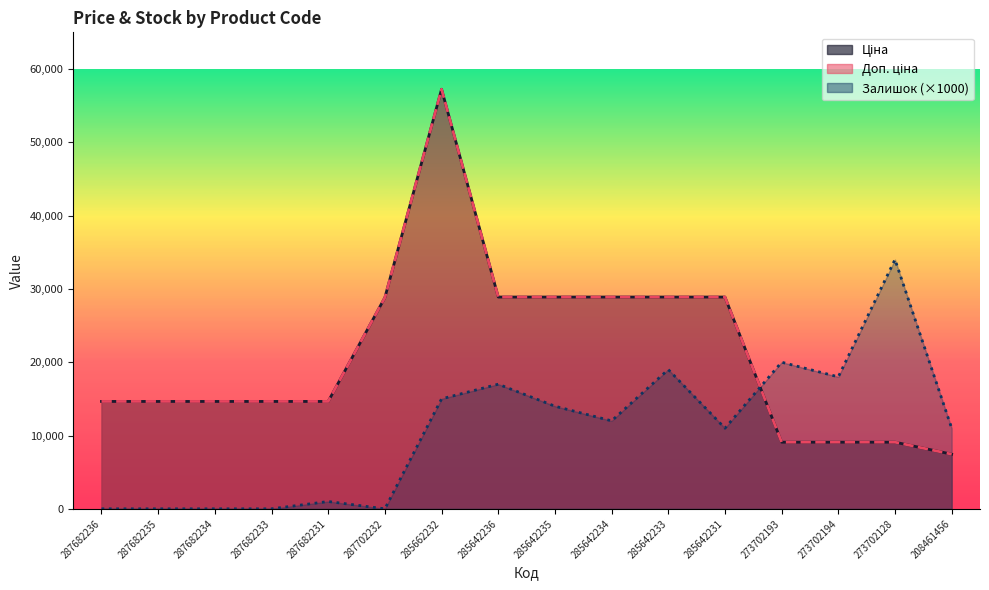

Which series changed the most between 287702232 and 285662232?

Ціна